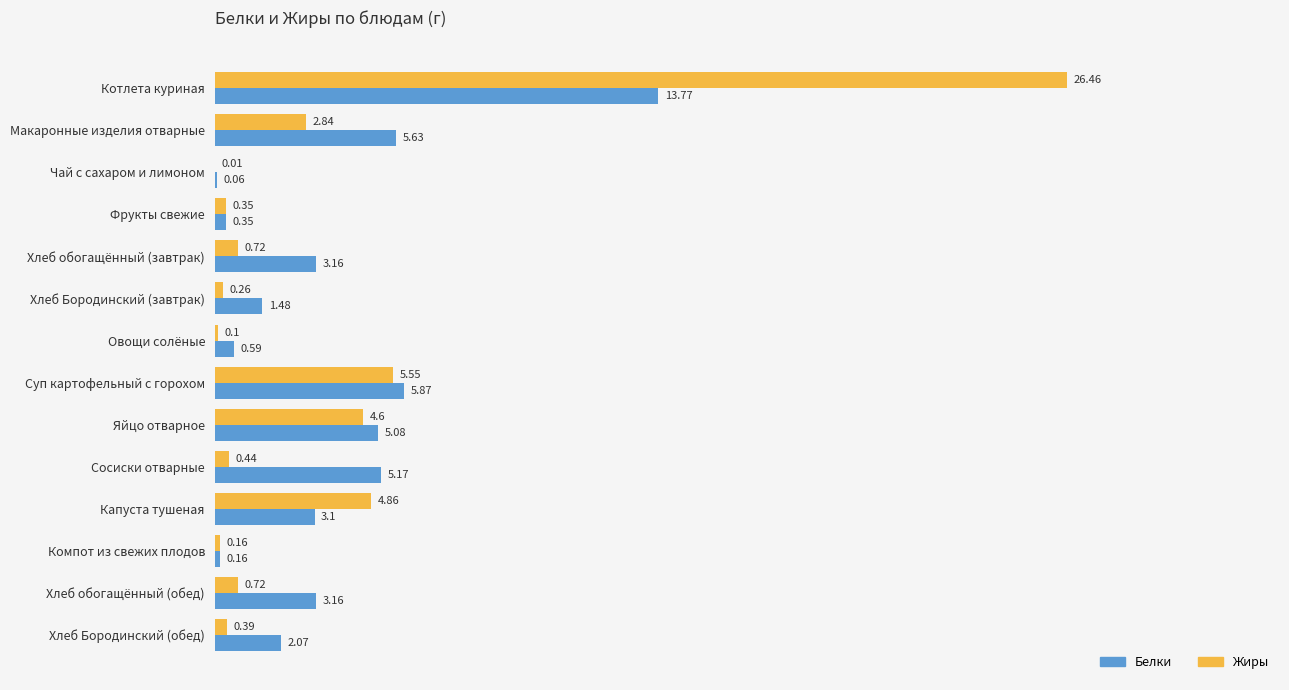

At which category is the sum across all series the highest?

Котлета куриная